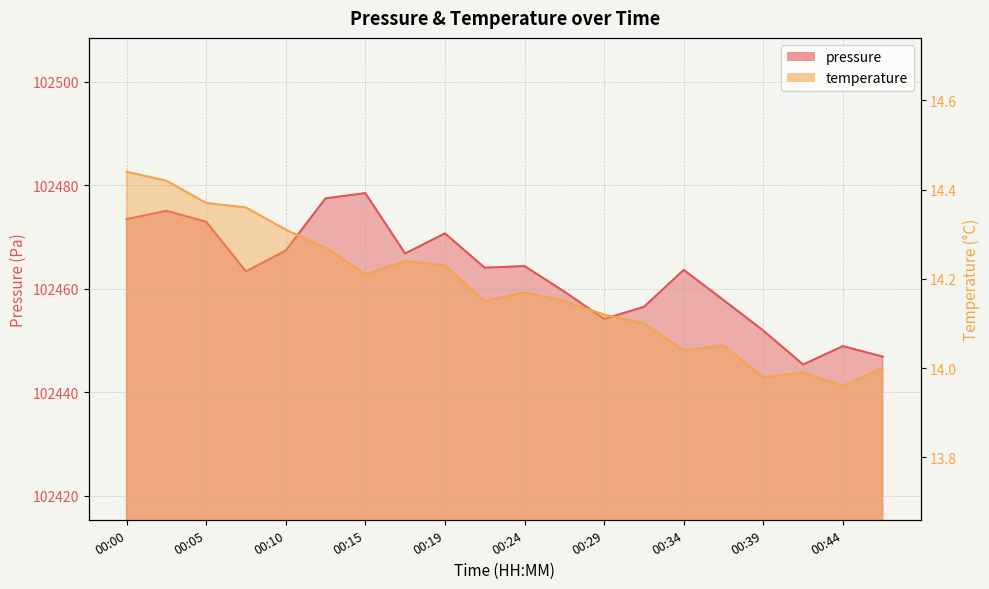

Reading left to right, extract all data points from this chart.

pressure: 00:00=102473.5	00:02=102475.1	00:05=102473.0	00:07=102463.4	00:10=102467.4	00:12=102477.5	00:15=102478.5	00:17=102466.8	00:19=102470.7	00:22=102464.1	00:24=102464.4	00:27=102459.5	00:29=102454.2	00:32=102456.5	00:34=102463.7	00:36=102457.8	00:39=102451.9	00:41=102445.4	00:44=102448.9	00:46=102446.9
temperature: 00:00=14.4	00:02=14.4	00:05=14.4	00:07=14.4	00:10=14.3	00:12=14.3	00:15=14.2	00:17=14.2	00:19=14.2	00:22=14.2	00:24=14.2	00:27=14.2	00:29=14.1	00:32=14.1	00:34=14.0	00:36=14.1	00:39=14.0	00:41=14.0	00:44=14.0	00:46=14.0